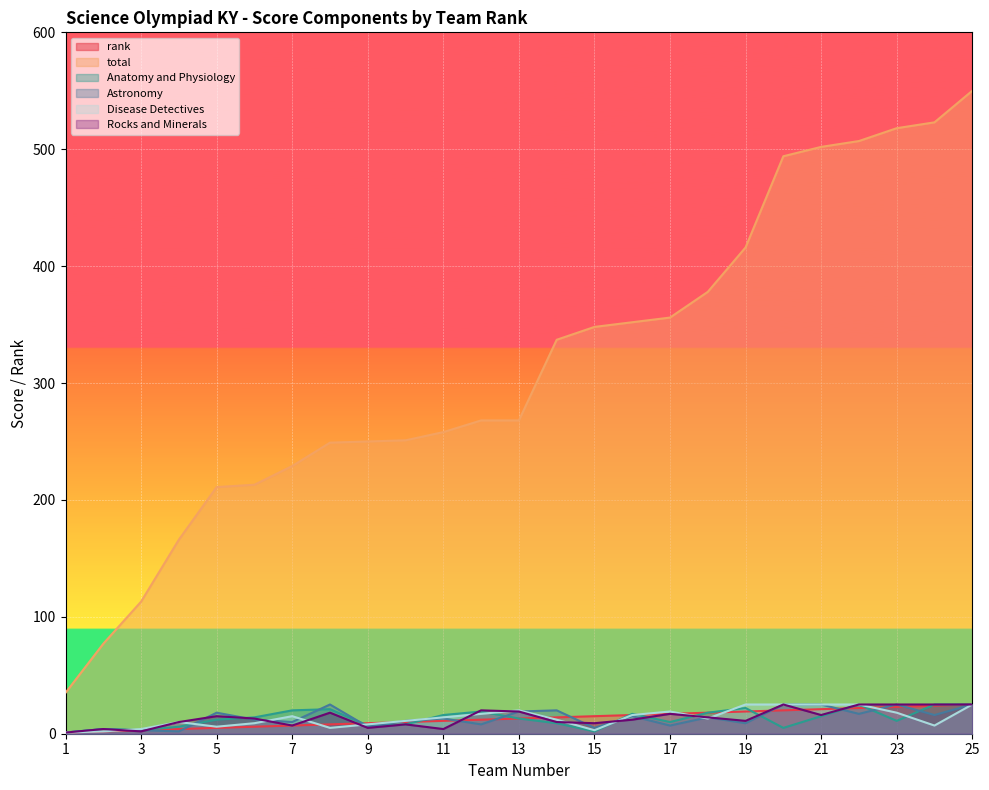

True or false: Anatomy and Physiology and total intersect in this chart.

False